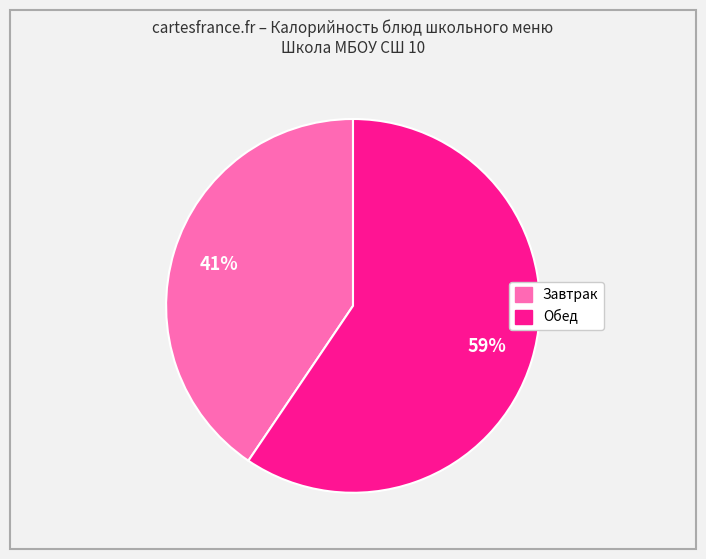

Does any single category account for the majority?

Yes